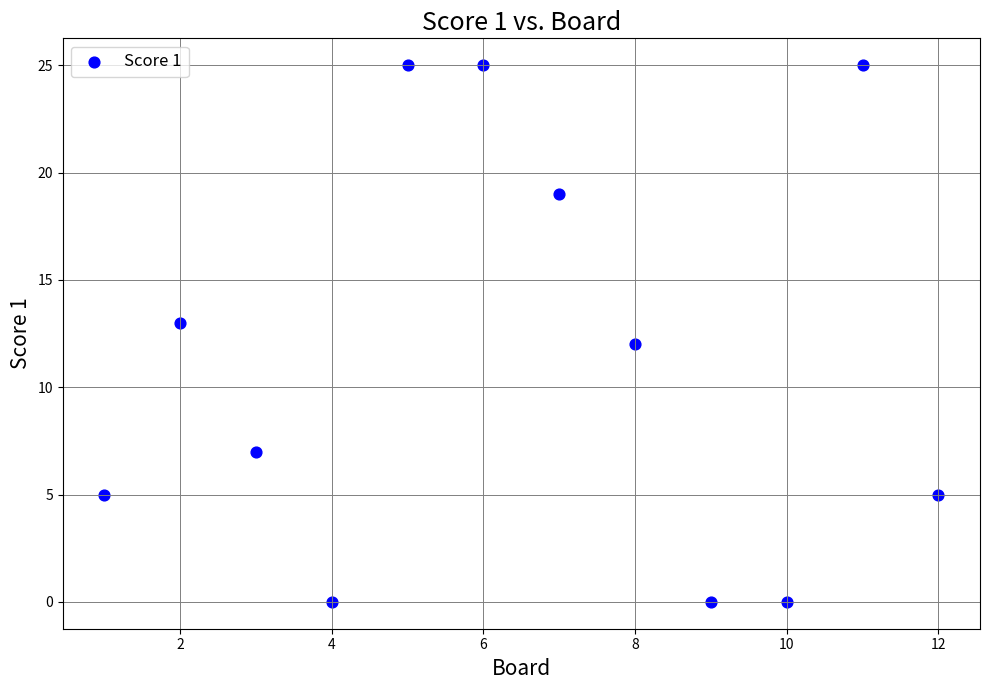

What is the average X value?

6